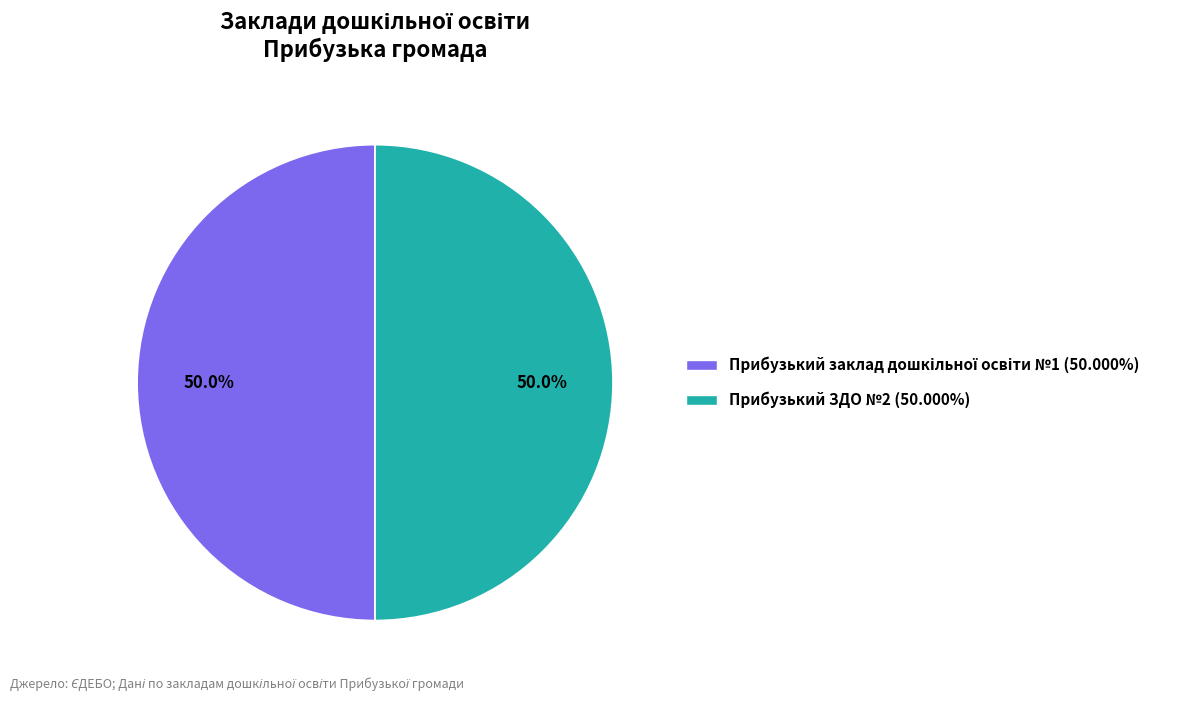

What portion of the pie excludes Прибузький ЗДО №2?

50.0%